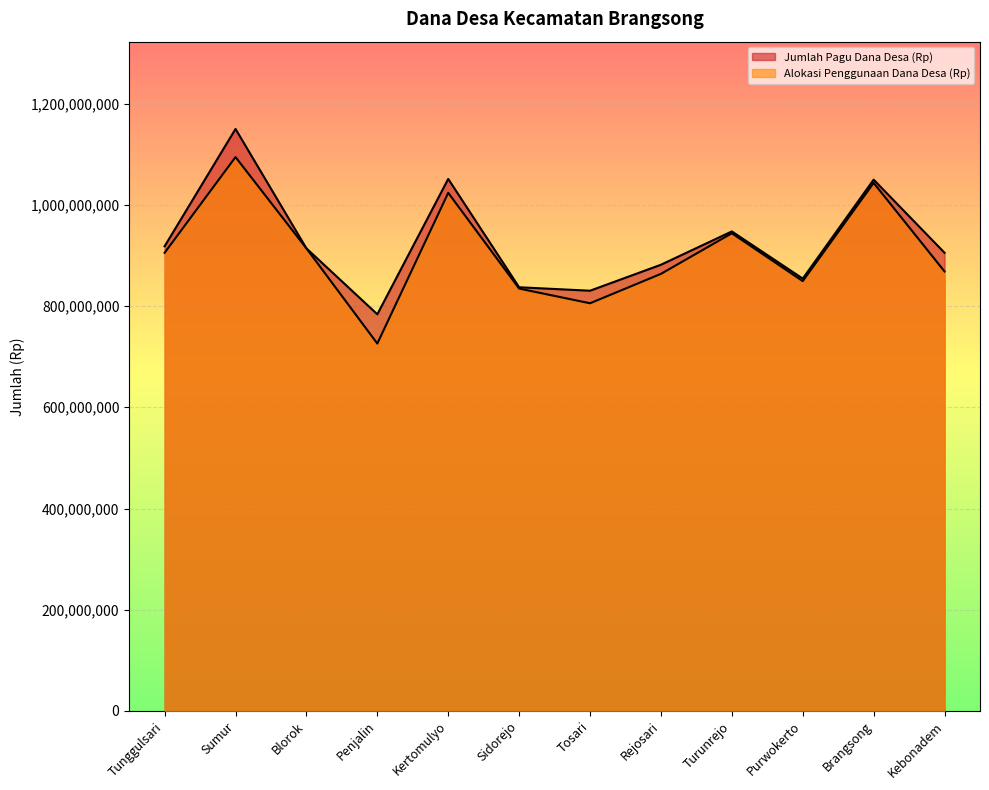

What is the label of the 7th point from the right?

Sidorejo